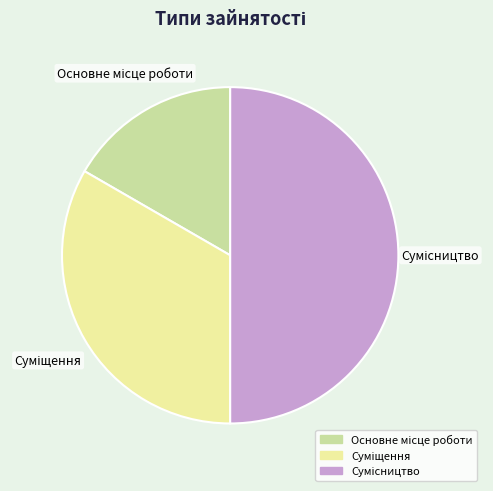

To the nearest percent, what percentage of the pie is Суміщення?

33%